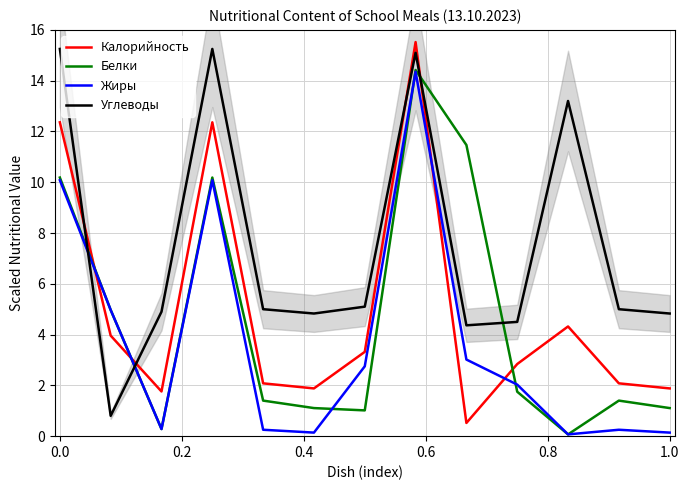

The Белки series shows 0.4 at 11. True or false?

False